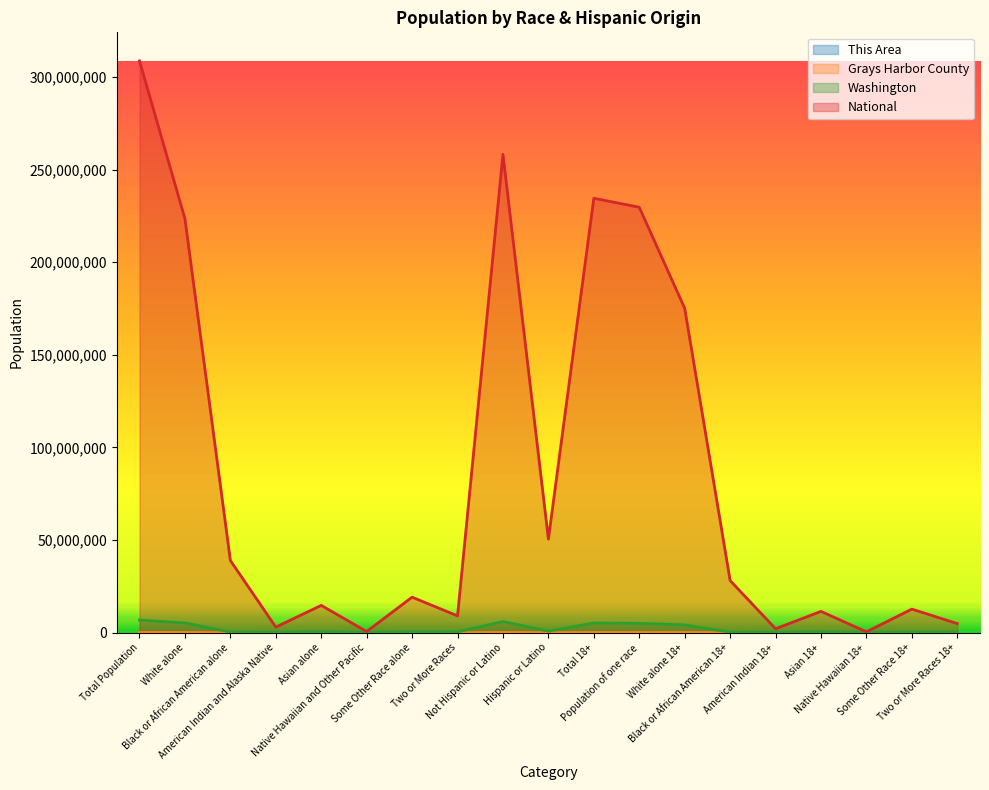

How many values in the Washington series exceed 349799?

9